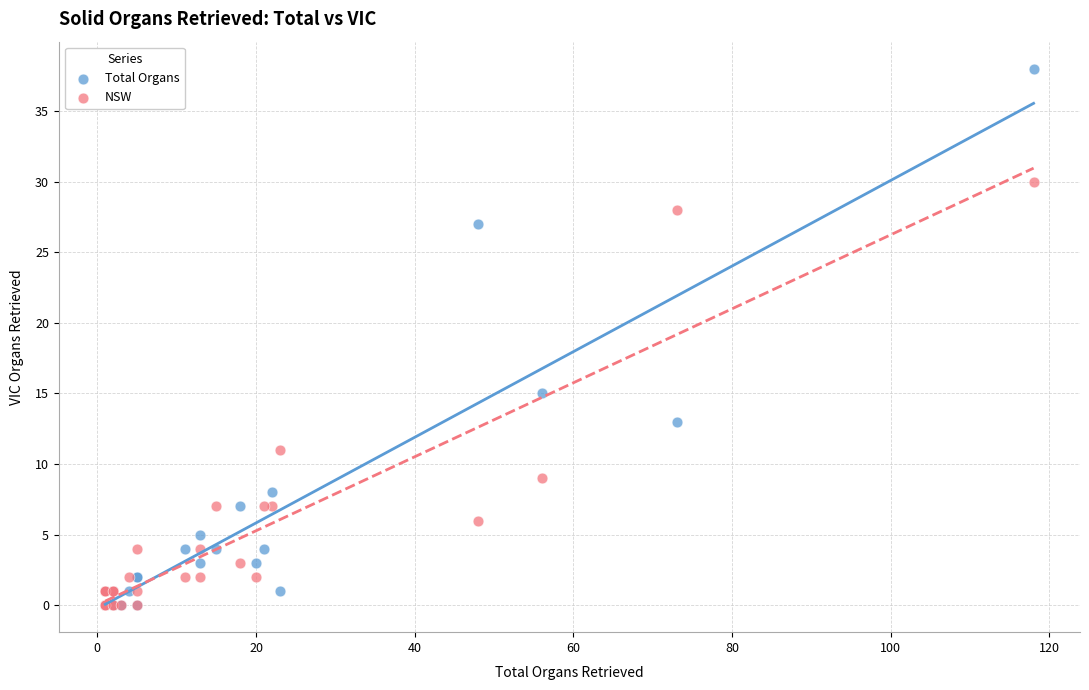

Across all series, what Y value is closest to 19?

15